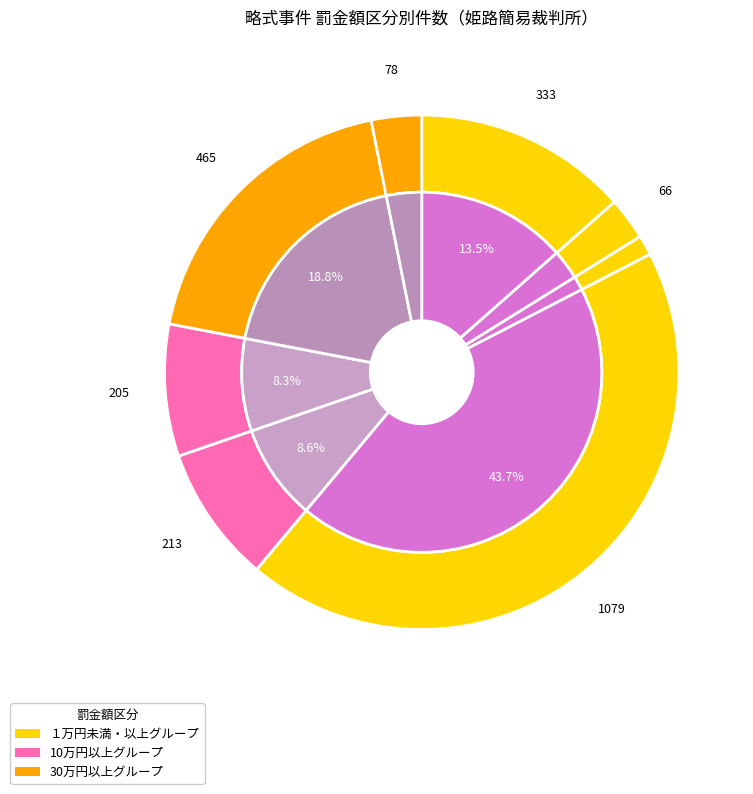

To the nearest percent, what is the difference between the largest and smallest slice percentages?

42%